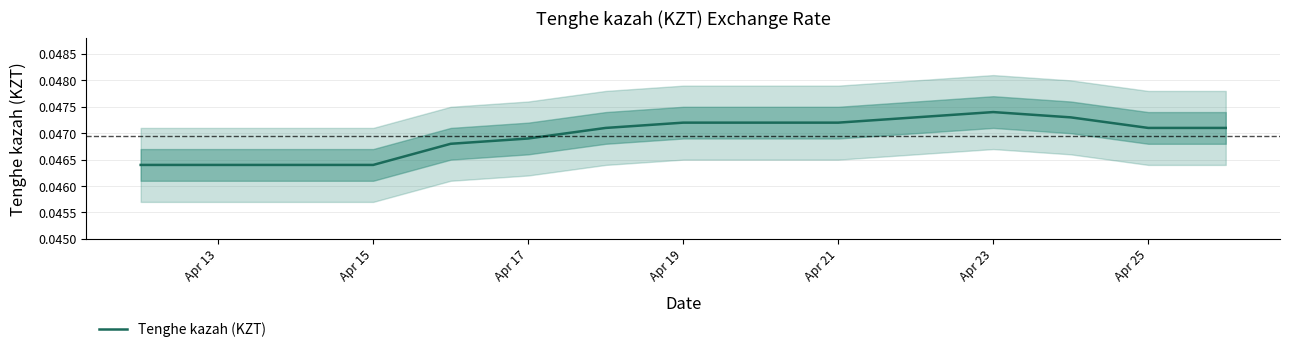

True or false: the data shows 0.1 at Apr 21.

False